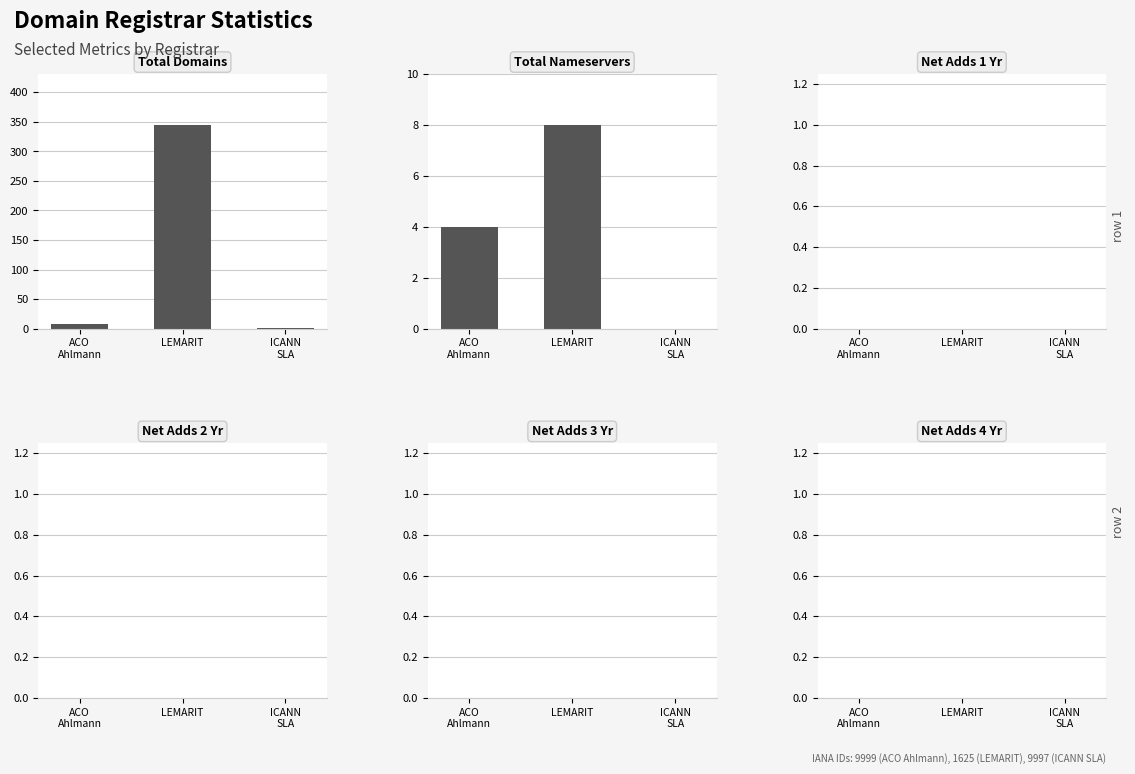

Between ACO
Ahlmann and ICANN
SLA, which series saw the biggest shift?

total-domains